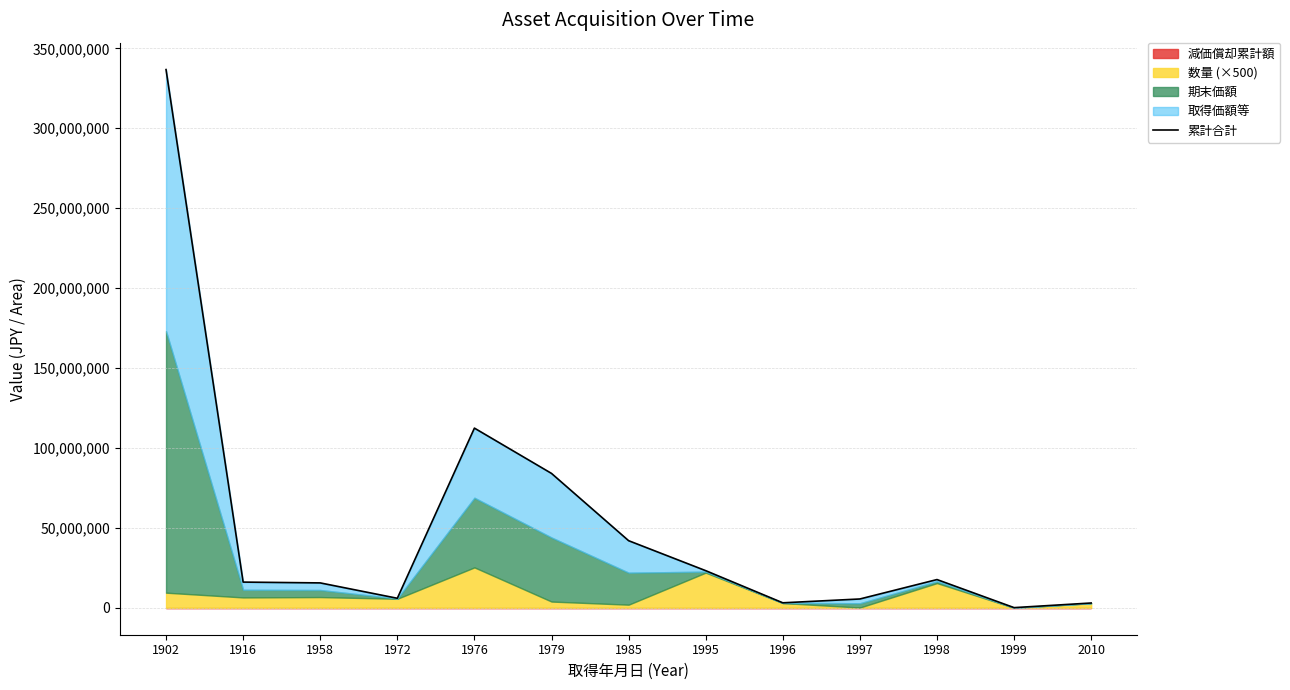

What is the greatest value displayed?

336722185